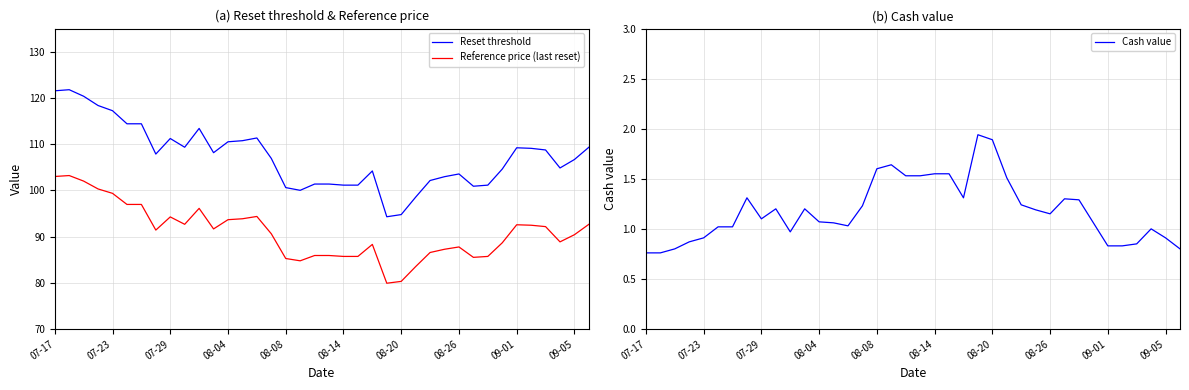

Is it true that Reset threshold equals 121.5 at 07-17?

True